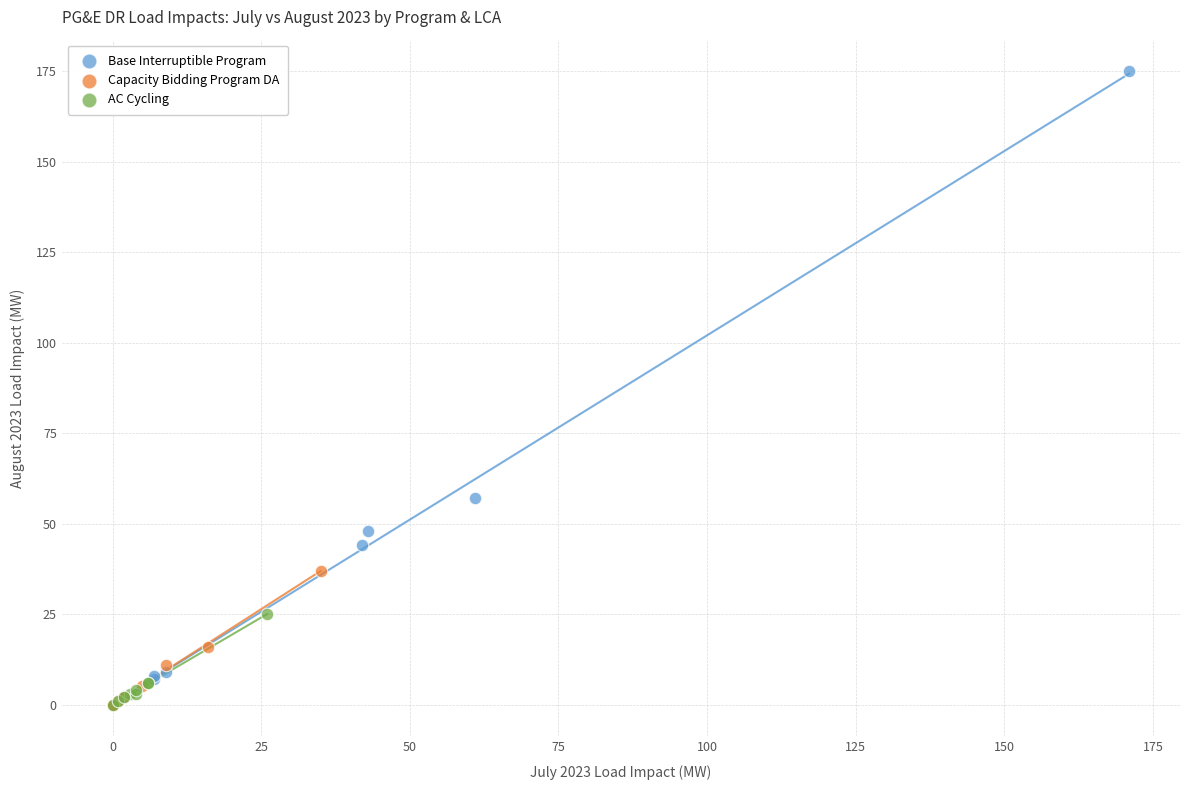

Which series contains the highest Y value?

Base Interruptible Program